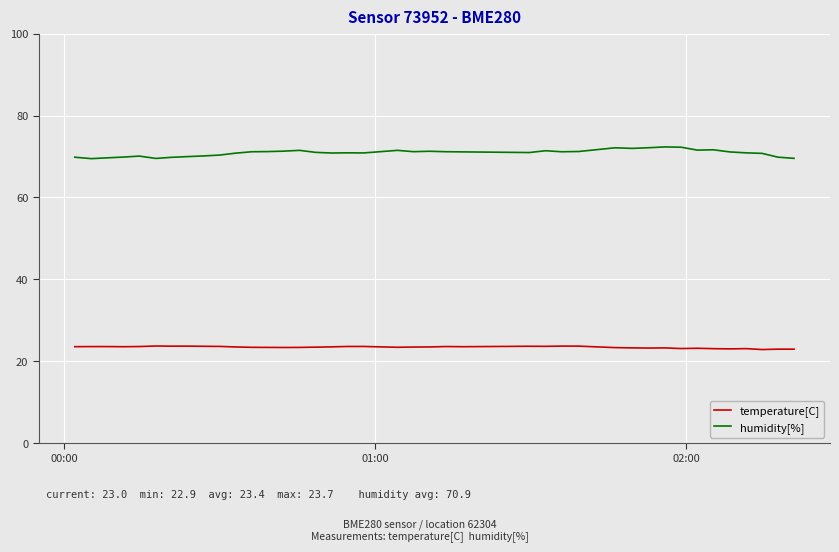

Does the chart display data point markers on the line(s)?

No